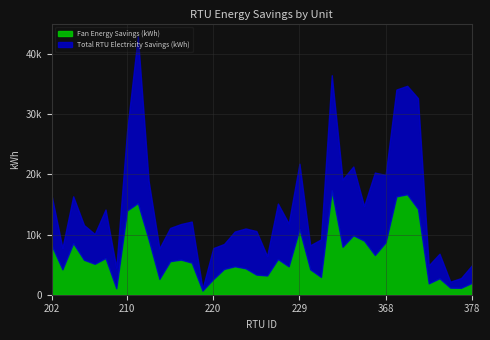

True or false: Total RTU Electricity Savings (kWh) and Fan Energy Savings (kWh) intersect in this chart.

True